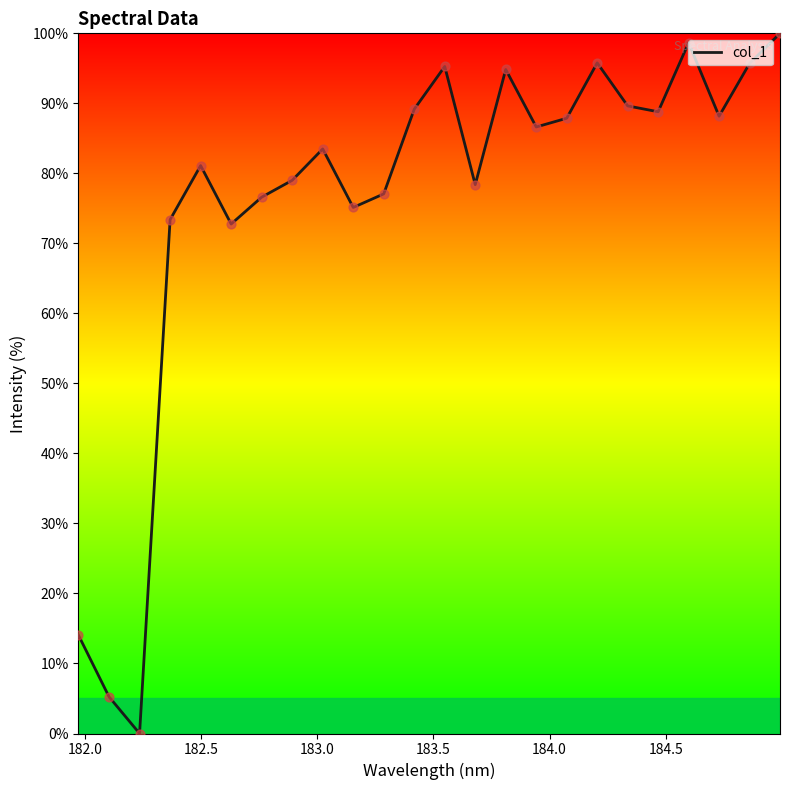

What is the difference between the maximum and minimum values?

100.0